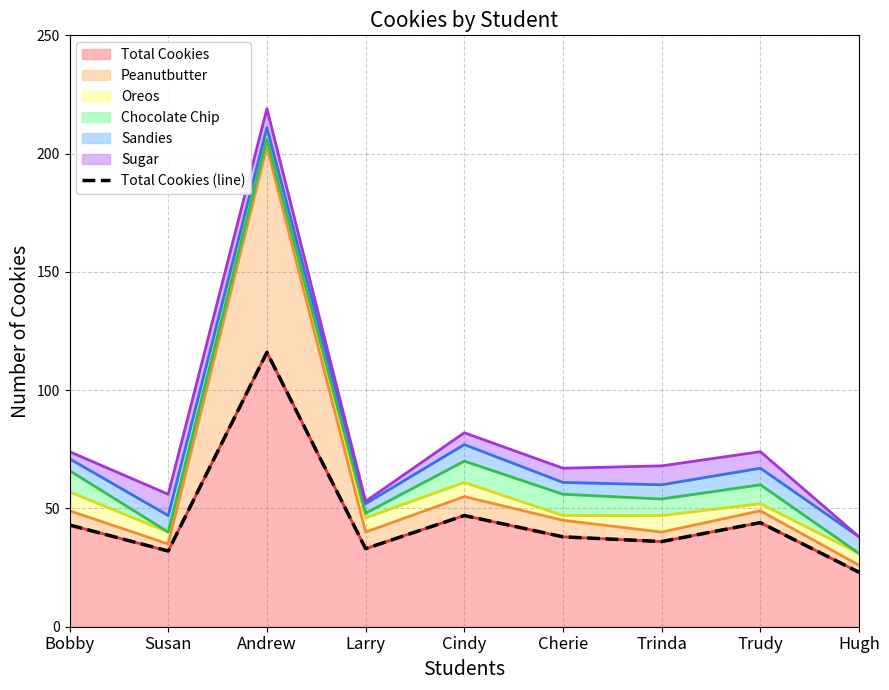

Rank the categories by value from lowest to highest.

Hugh, Susan, Larry, Trinda, Cherie, Bobby, Trudy, Cindy, Andrew